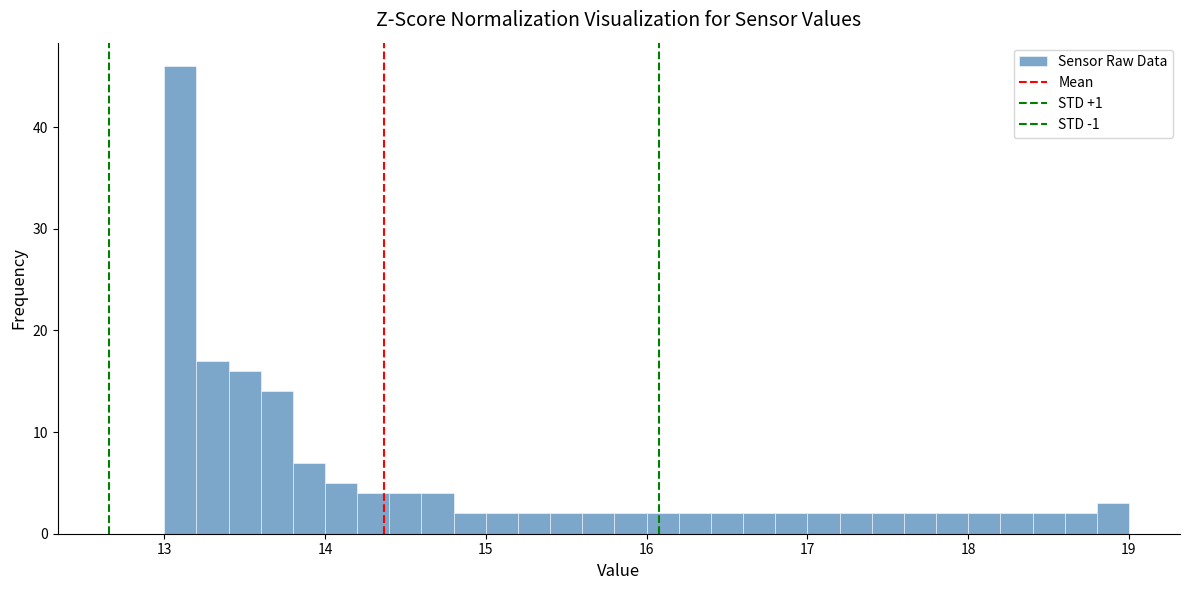

Around what value on the x-axis is the tallest bar? Give the approximate position of its centre, as read against the axis.

13.1